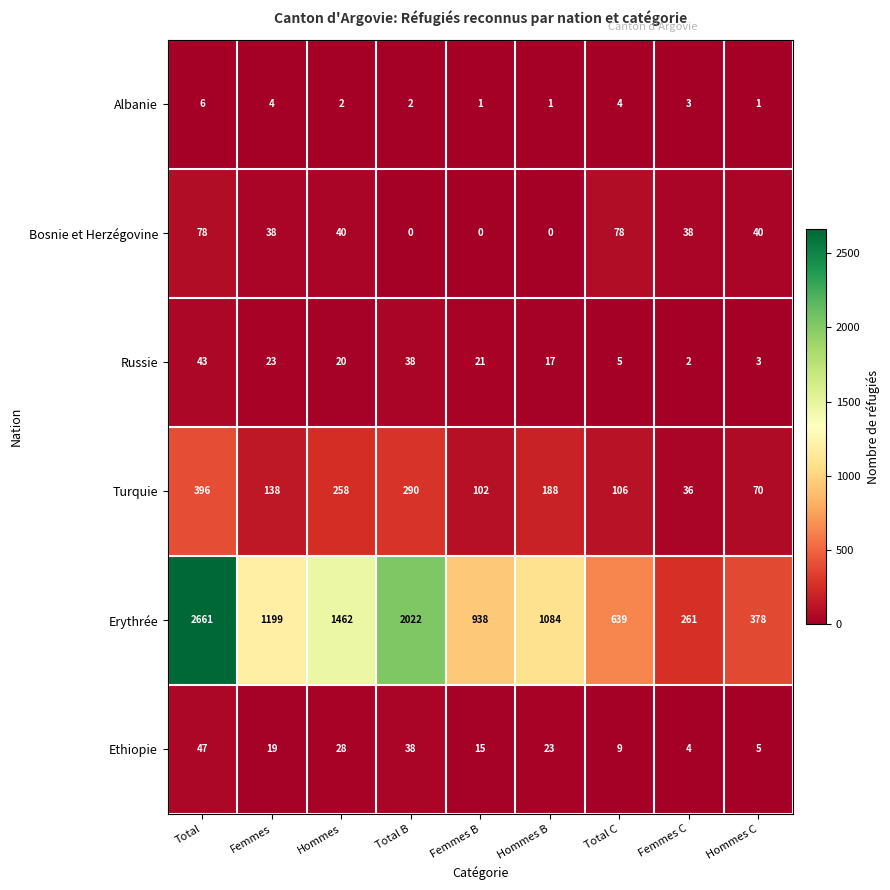

Which series has the largest total across all categories?

Erythrée